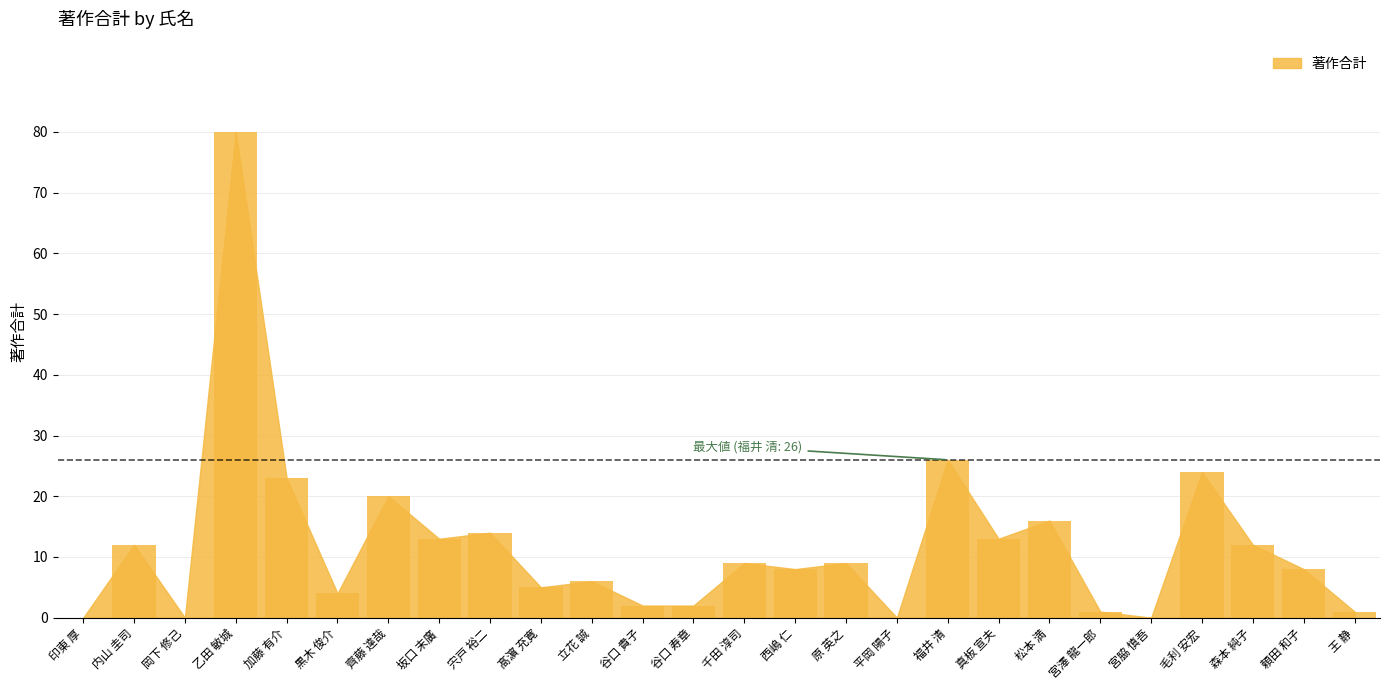

Reading right to left, list all the values displayed in this chart.

王 静=1	頼田 和子=8	森本 純子=12	毛利 安宏=24	宮脇 慎吾=0	宮澤 龍一郎=1	松本 満=16	真板 宣夫=13	福井 清=26	平岡 陽子=0	原 英之=9	西嶋 仁=8	千田 淳司=9	谷口 寿章=2	谷口 貴子=2	立花 誠=6	髙濵 充寛=5	宍戸 裕二=14	坂口 末廣=13	齊藤 達哉=20	黒木 俊介=4	加藤 有介=23	乙田 敏城=80	岡下 修己=0	内山 圭司=12	印東 厚=0